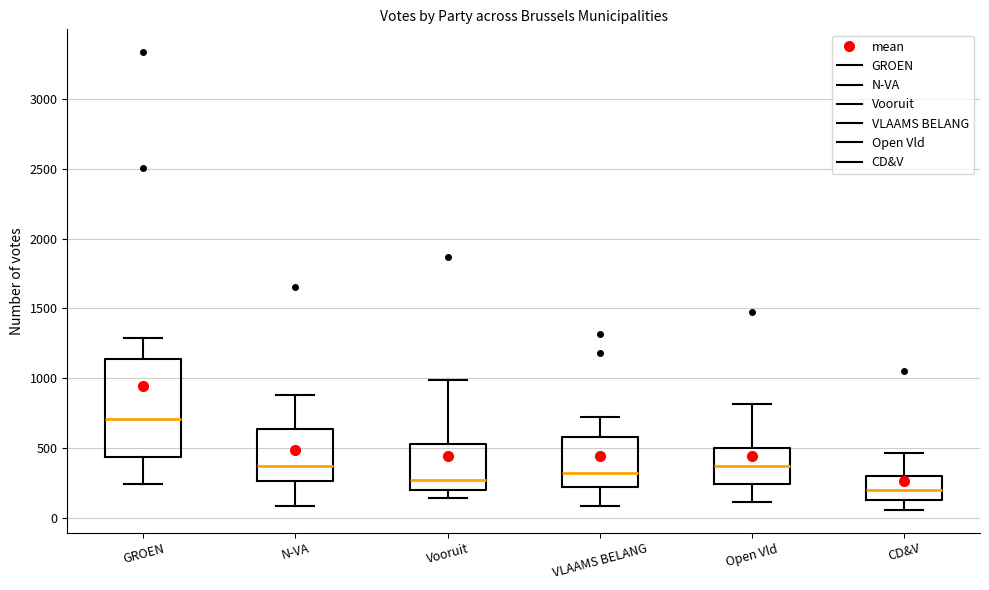

Reading left to right, transcribe this box plot: for each box, give where its median line is, the range the box spans, and where its two whiskers end, as read against the y-axis. The values are not printed on the chart, so give them approximately, as read against the axis.

GROEN: median 700, box 450 to 1150, whiskers 250 to 1300
N-VA: median 350, box 250 to 650, whiskers 100 to 900
Vooruit: median 250, box 200 to 550, whiskers 150 to 1000
VLAAMS BELANG: median 300, box 200 to 600, whiskers 100 to 700
Open Vld: median 350, box 250 to 500, whiskers 100 to 800
CD&V: median 200, box 150 to 300, whiskers 50 to 450